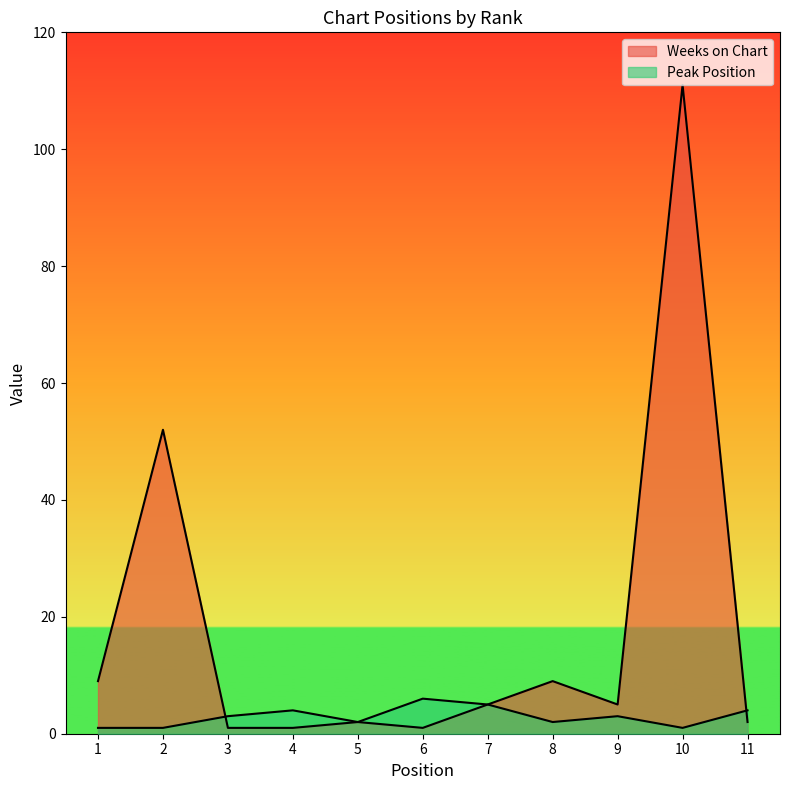

Which series has the largest total across all categories?

Weeks on Chart